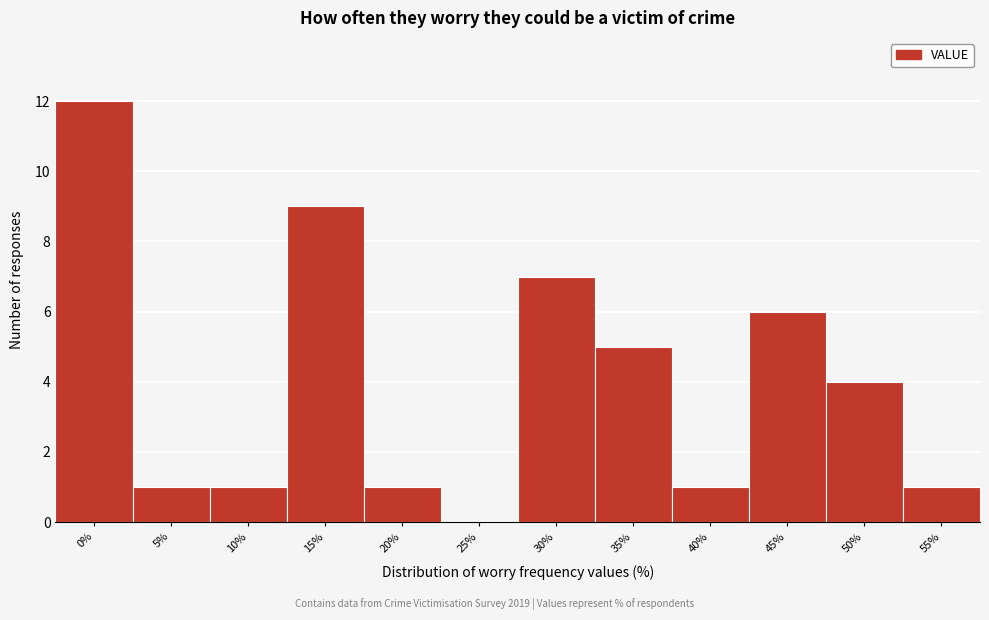

Reading left to right, what are all the values shown in this chart?

0%=12	5%=1	10%=1	15%=9	20%=1	25%=0	30%=7	35%=5	40%=1	45%=6	50%=4	55%=1